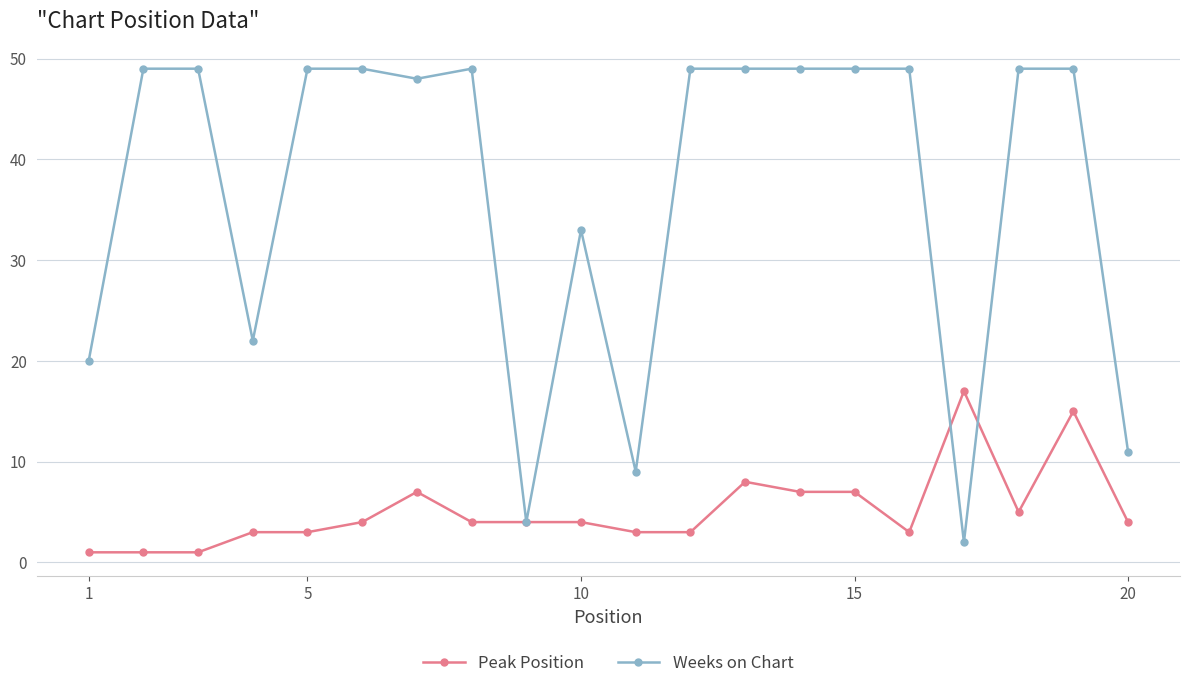

Which series has the largest range (max minus min)?

Weeks on Chart